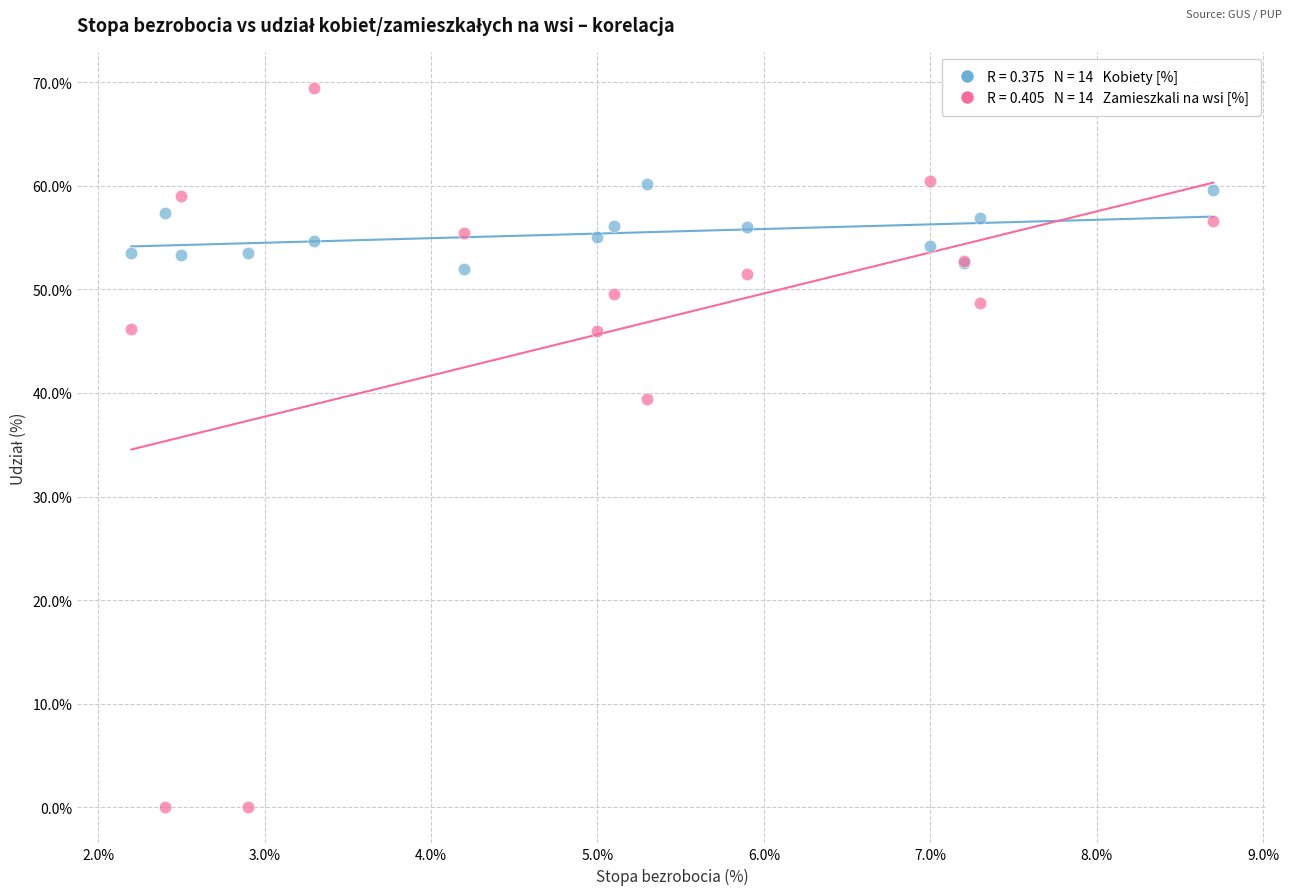

Across all series, what Y value is closest to 34?

39.4